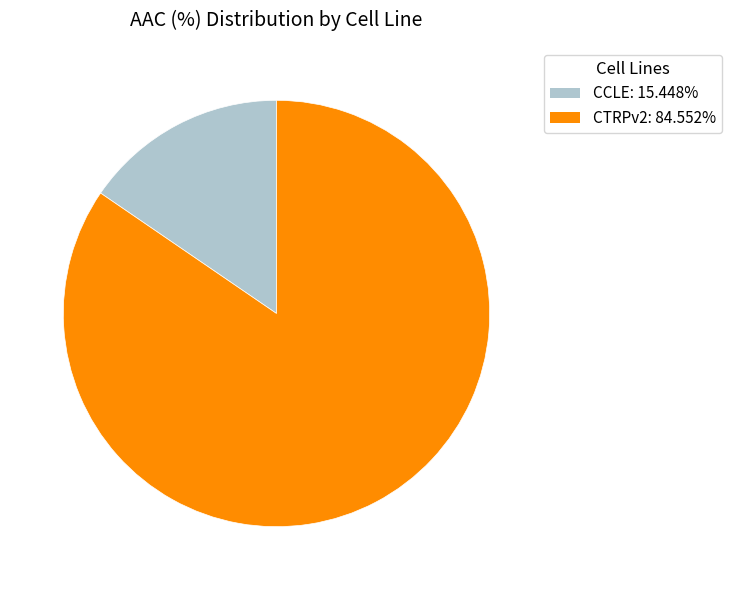

How many segments does this pie chart have?

2